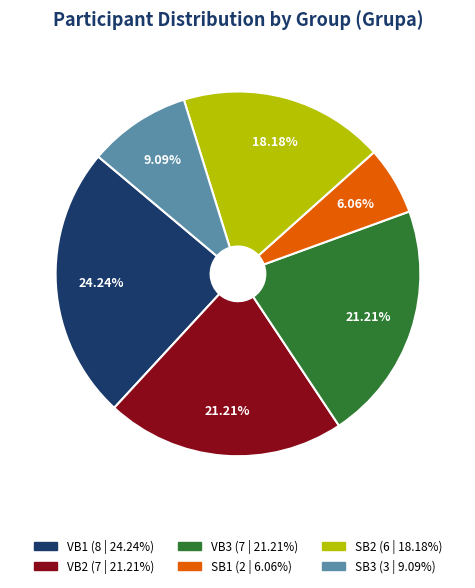

Which category has the biggest portion of the pie?

VB1